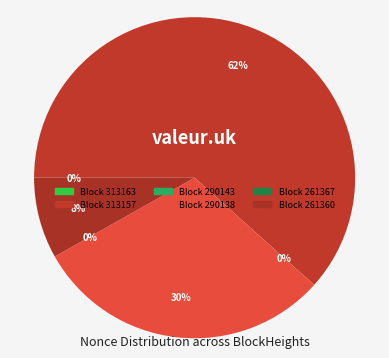

Which slice is the largest?

313157